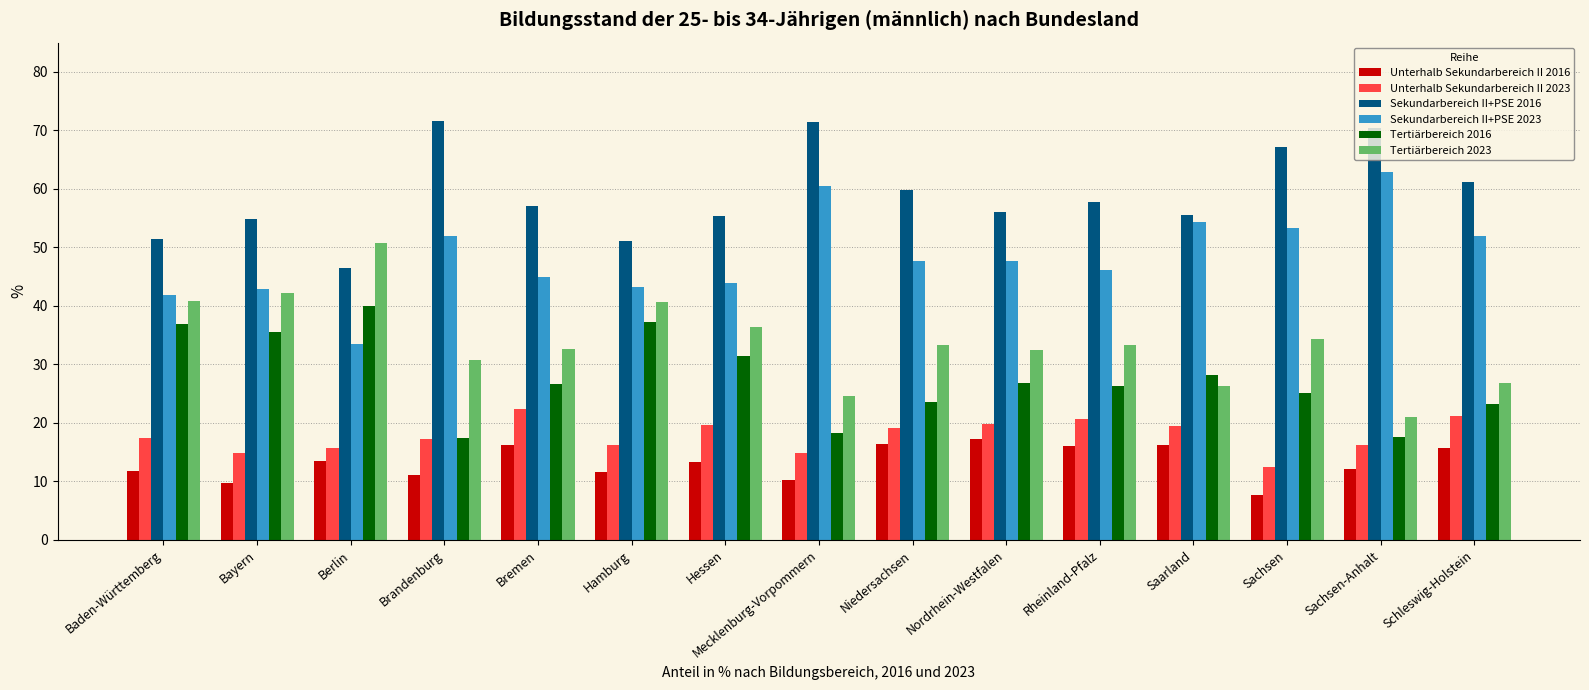

Which series has the largest total across all categories?

Sekundarbereich II+PSE 2016